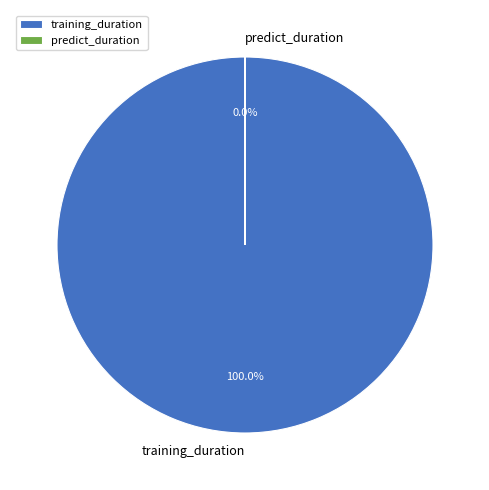

To the nearest percent, what is the combined percentage of training_duration and predict_duration?

100%